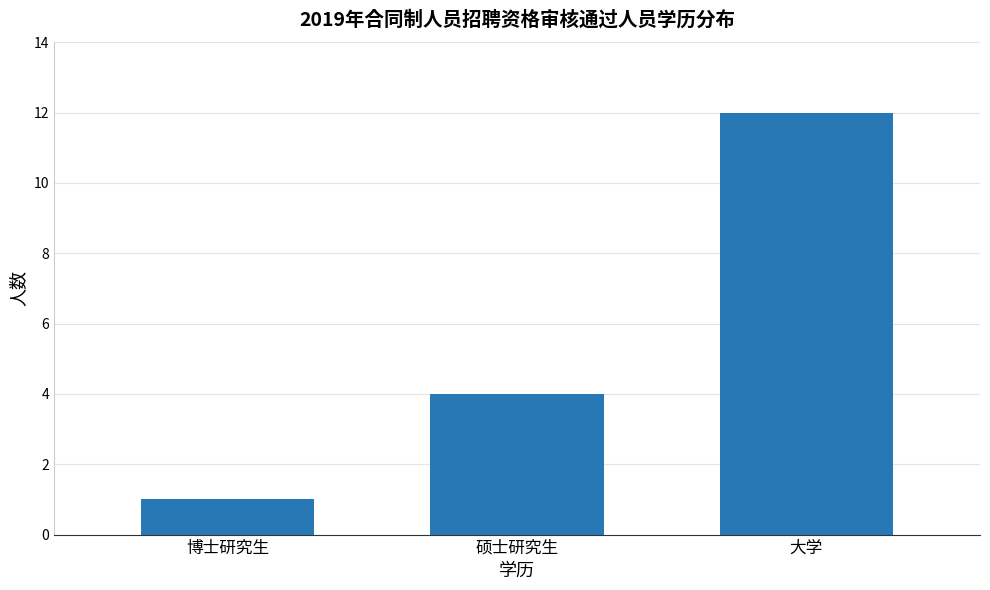

Rank the categories by value from lowest to highest.

博士研究生, 硕士研究生, 大学